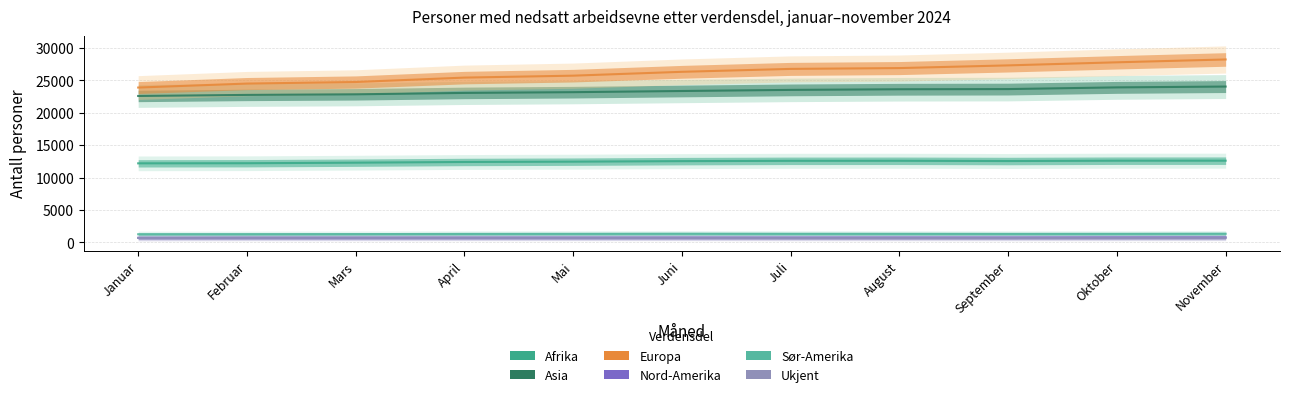

What is the label of the 9th point from the left?

September